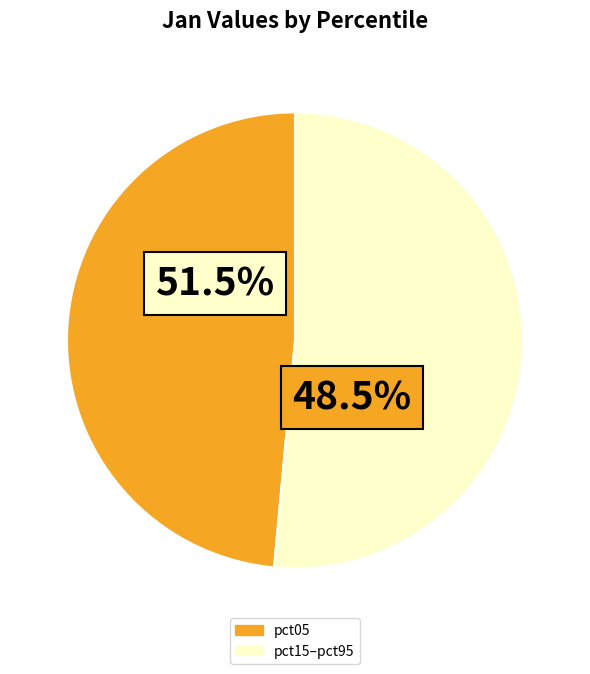

What is the largest slice in the pie chart?

pct05